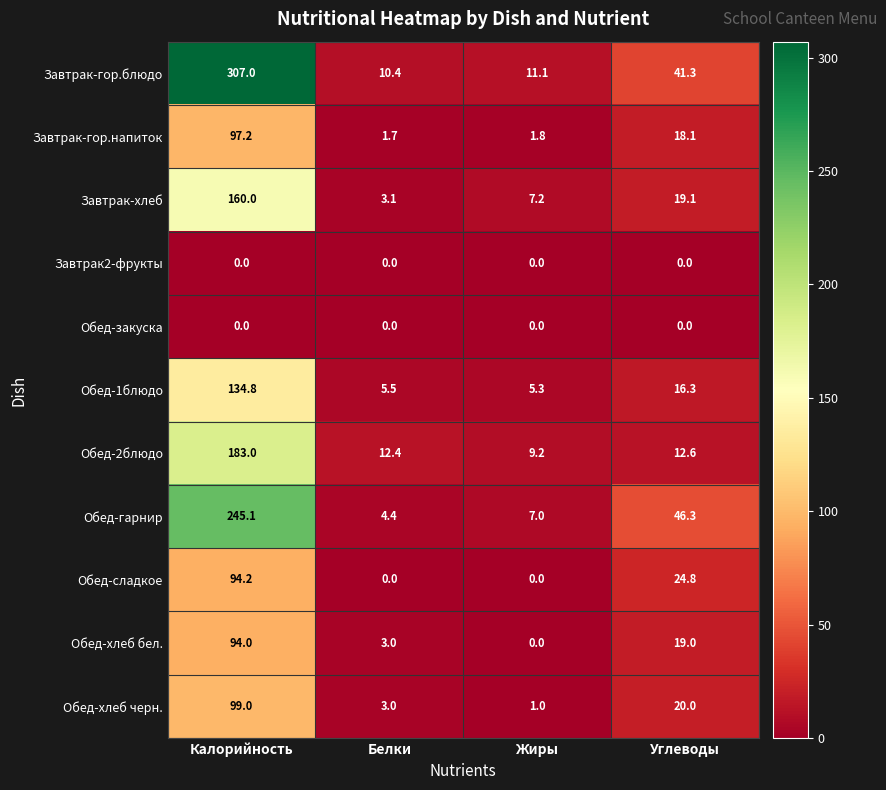

At which category does the chart reach its peak across all series?

Калорийность